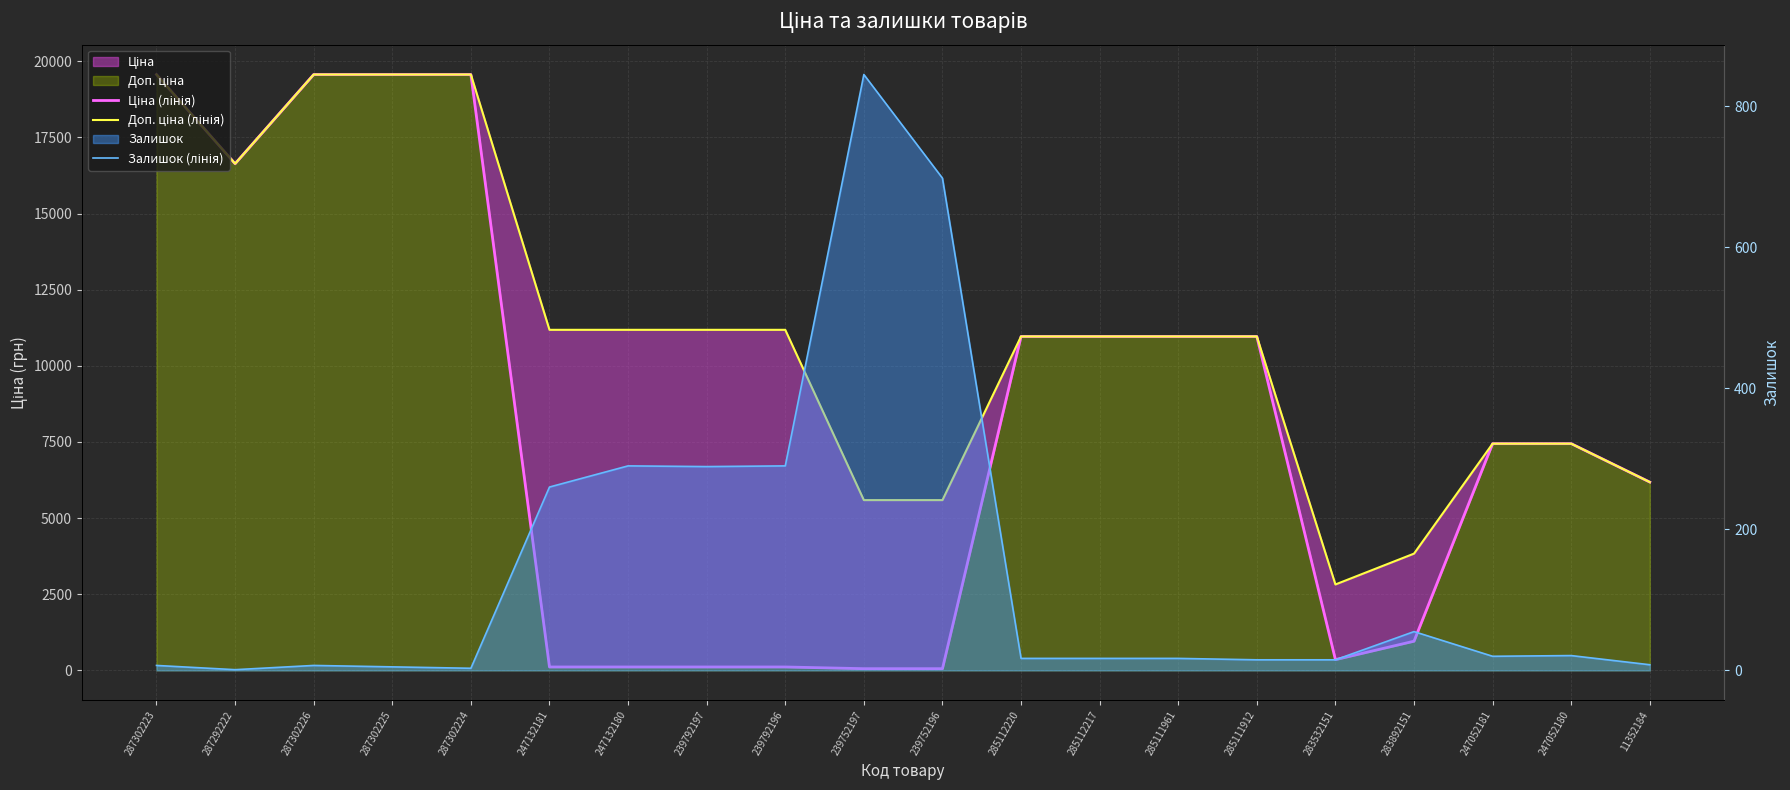

What position from the right is 283532151?

5